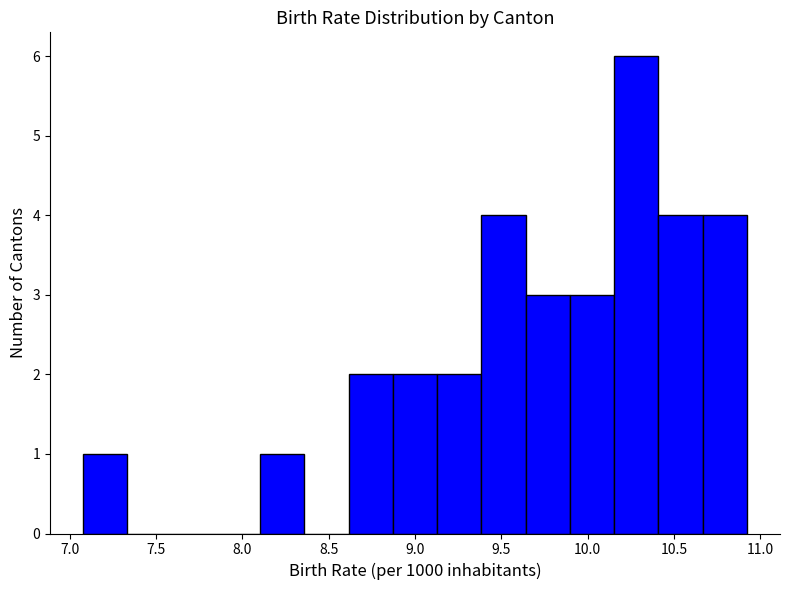

How tall is the bar that spans 10.15 to 10.40 on the x-axis? Neither the bar edges nor the heights are printed on the chart, so give them approximately, as read against the axes.

6